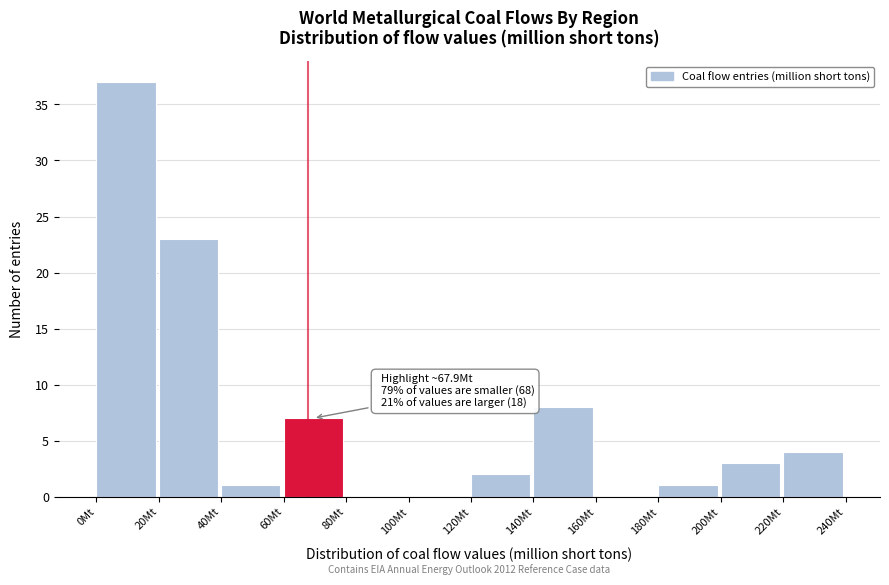

Which range on the x-axis has the tallest bar?

0 to 20